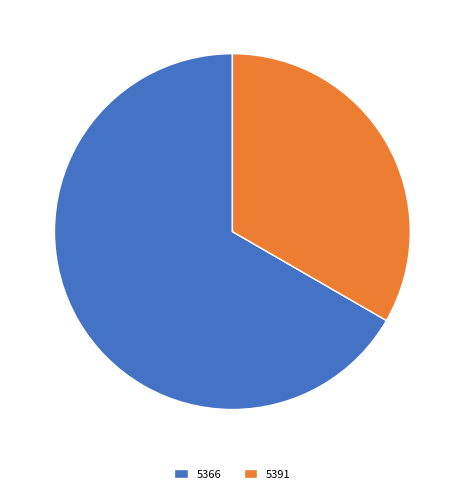

Combined, do 5391 and 5366 account for over 50%?

Yes